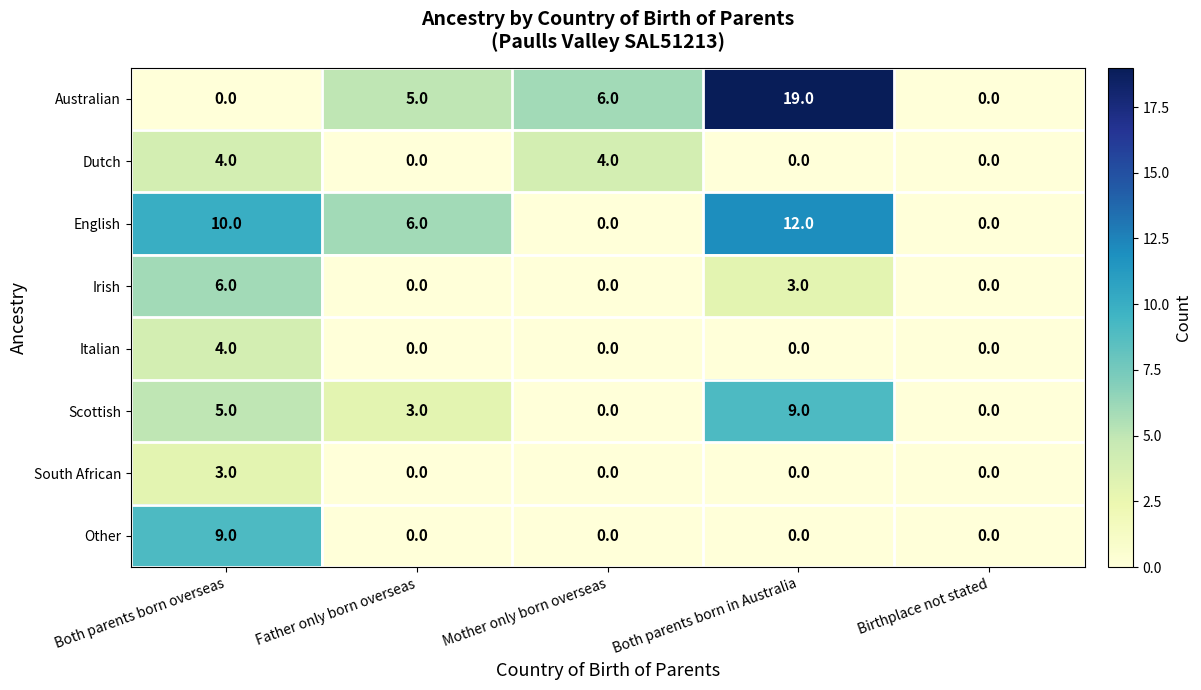

How many series are shown in this chart?

8